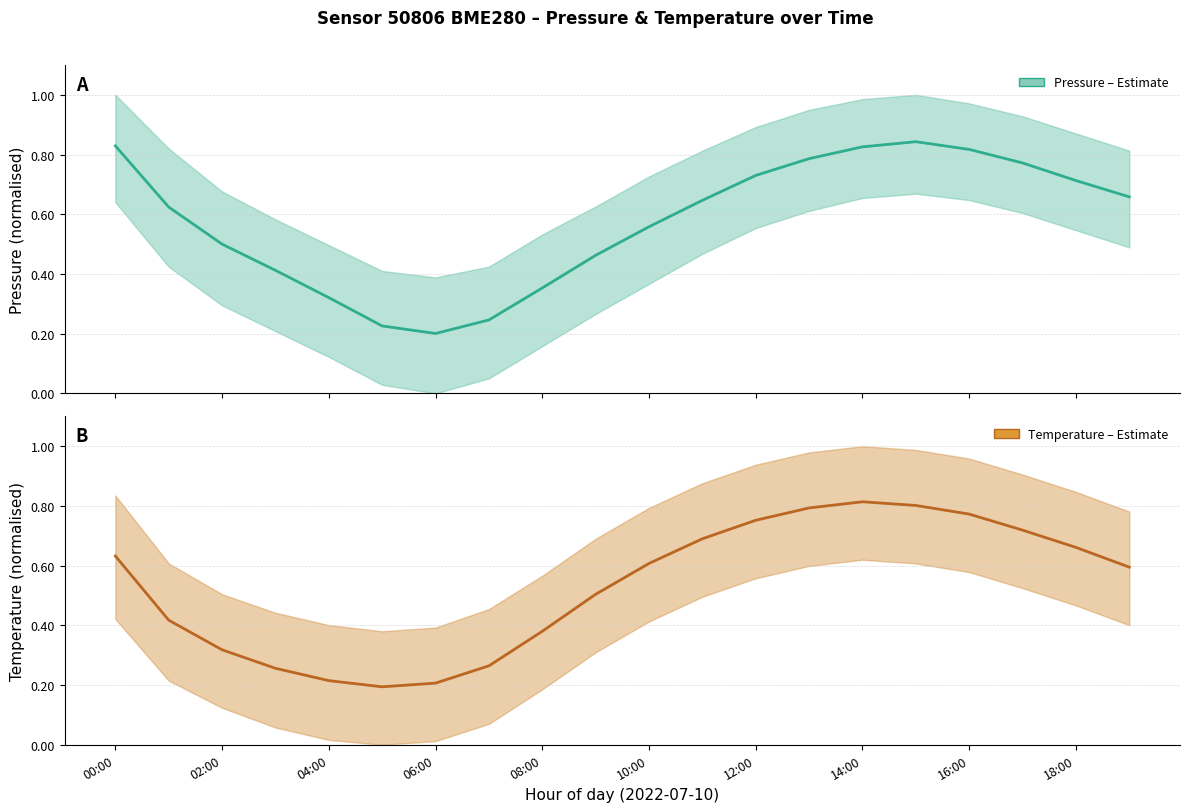

Which series has the widest spread of values?

Pressure (estimate)